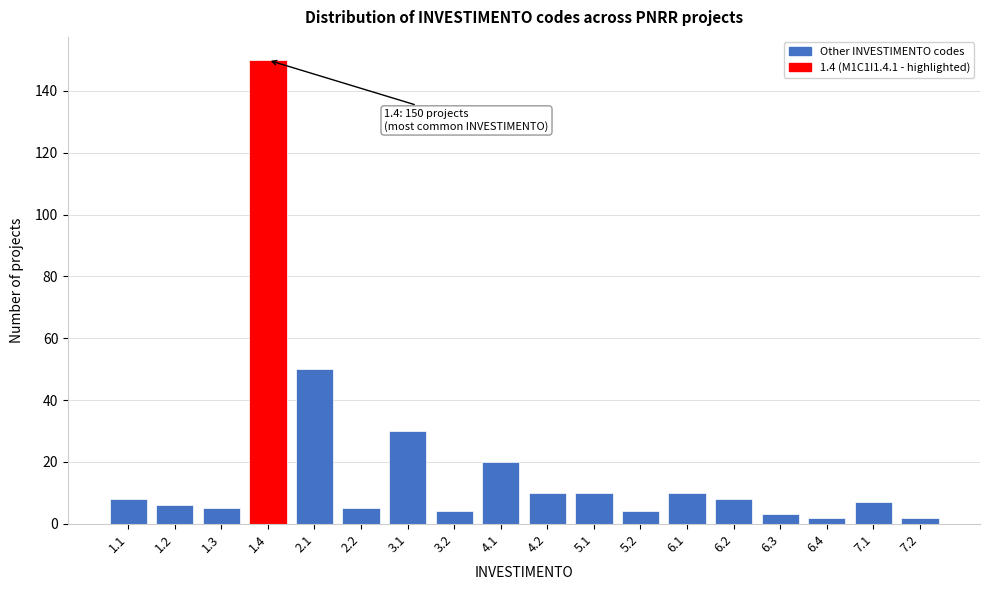

Reading left to right, what are all the values shown in this chart?

8	6	5	150	50	5	30	4	20	10	10	4	10	8	3	2	7	2